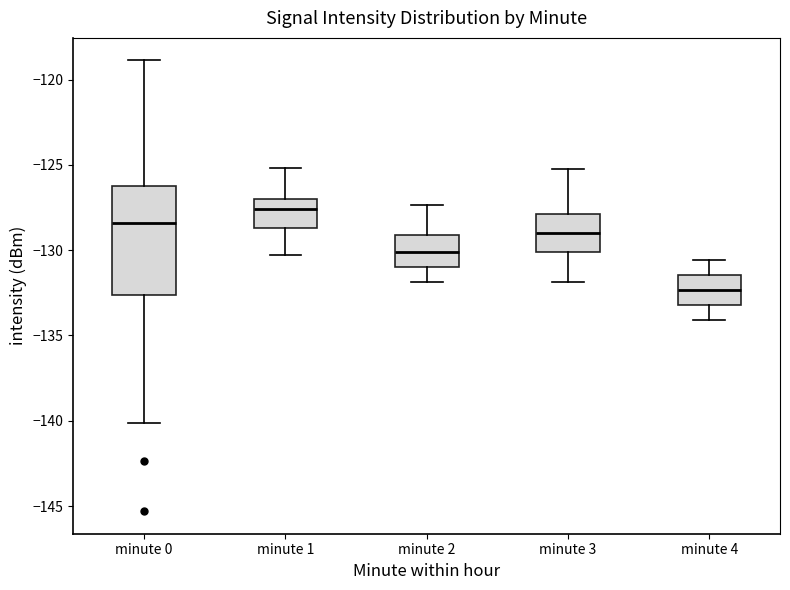

Which box's median line is the lowest?

minute 4